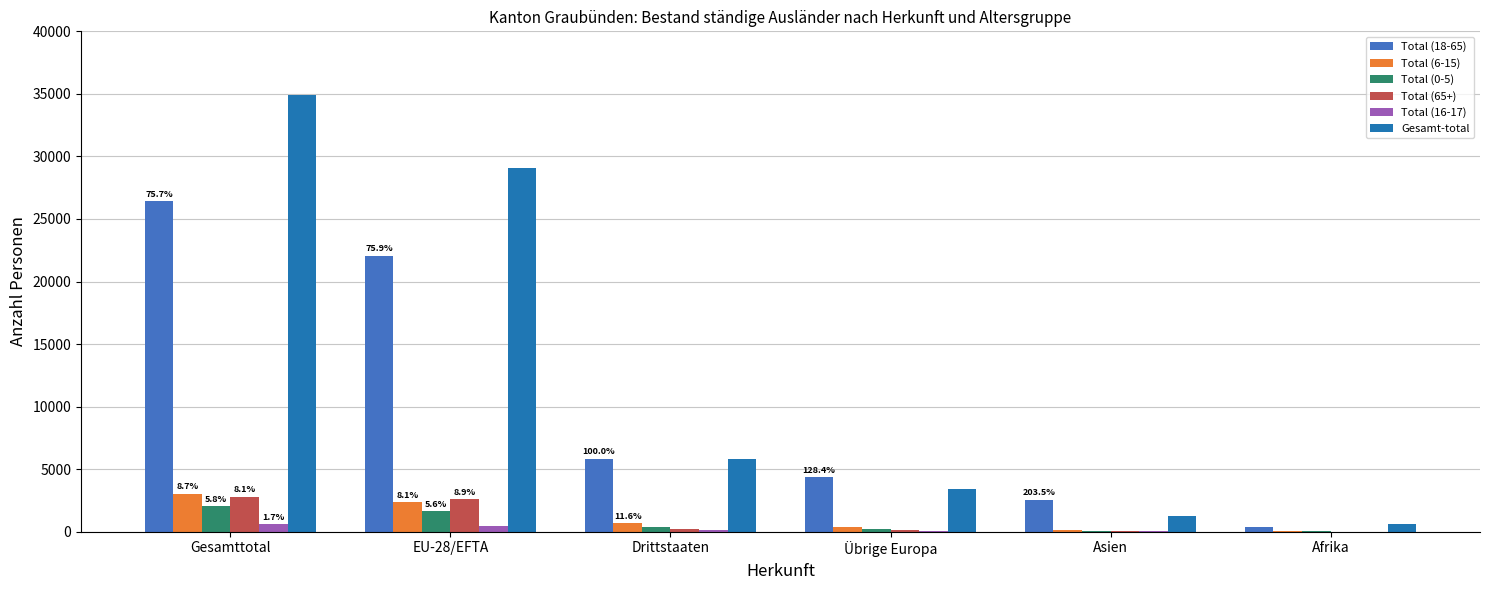

Which series changed the most between Gesamttotal and Asien?

Gesamt-total